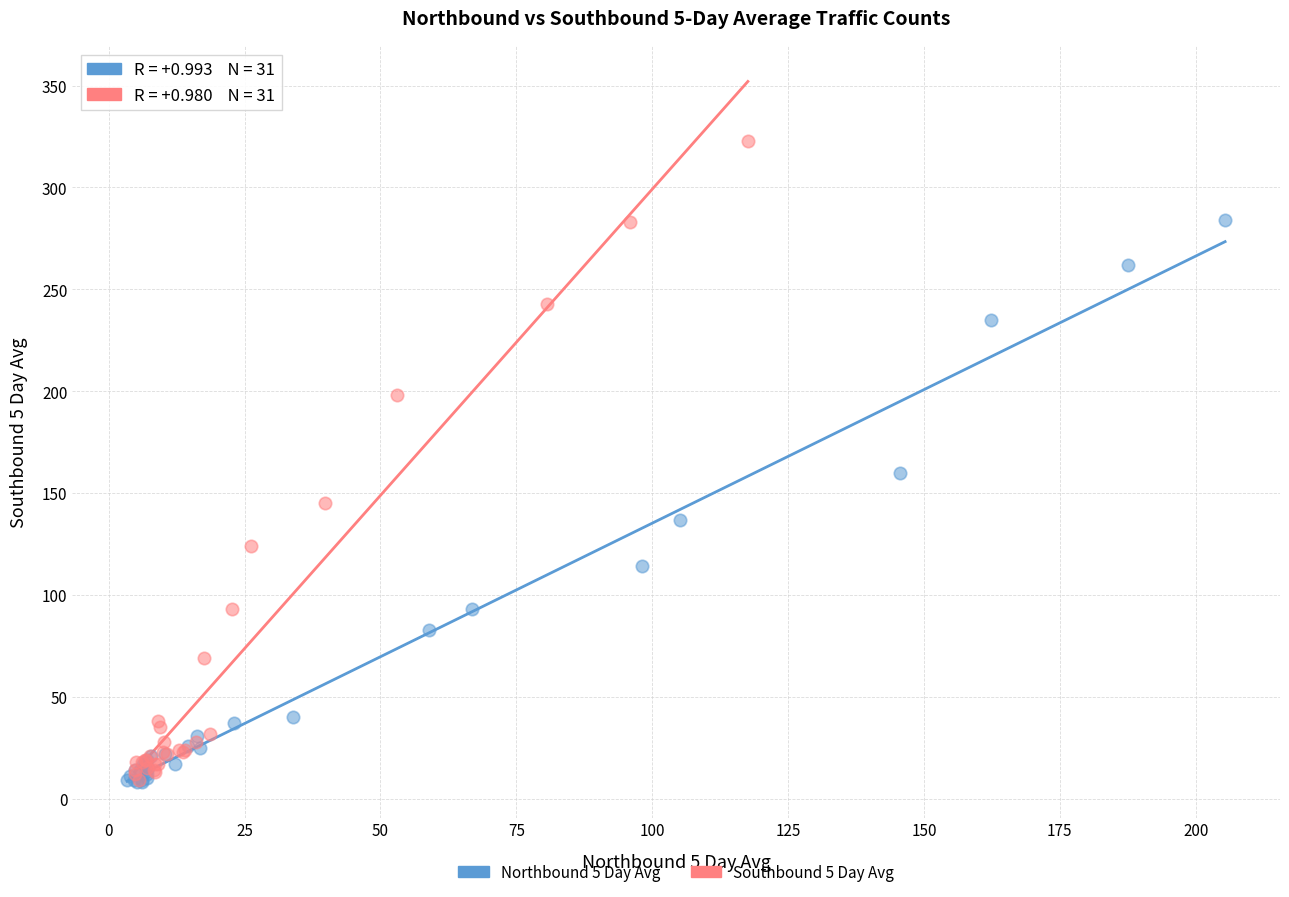

What are all the series names shown in the legend?

Northbound 5 Day Avg, Southbound 5 Day Avg